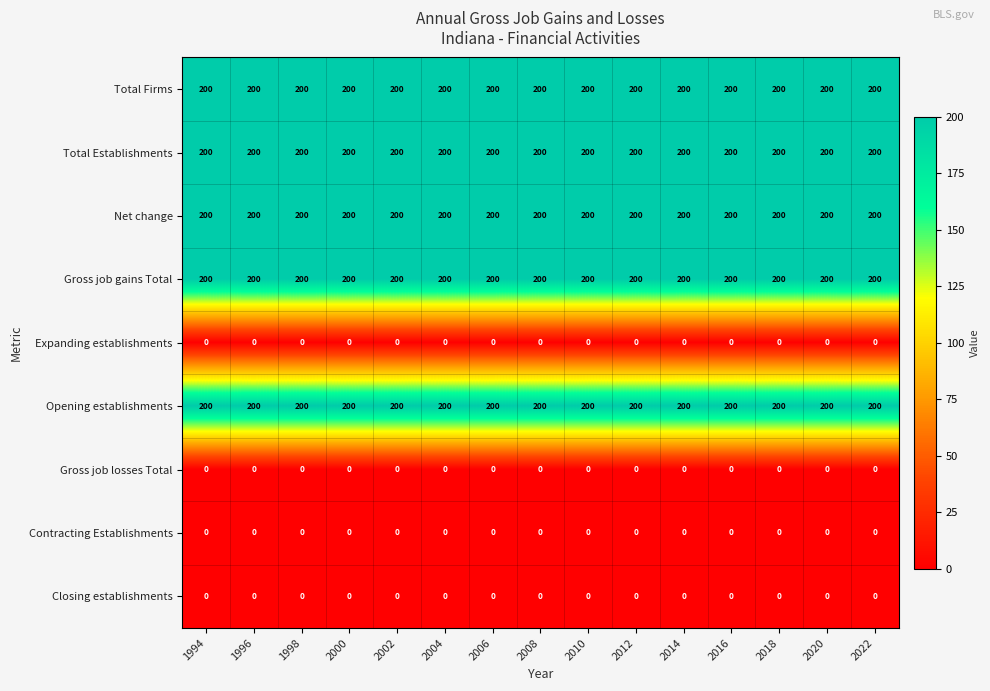

Is it true that Total Establishments equals 311 at 2018?

False